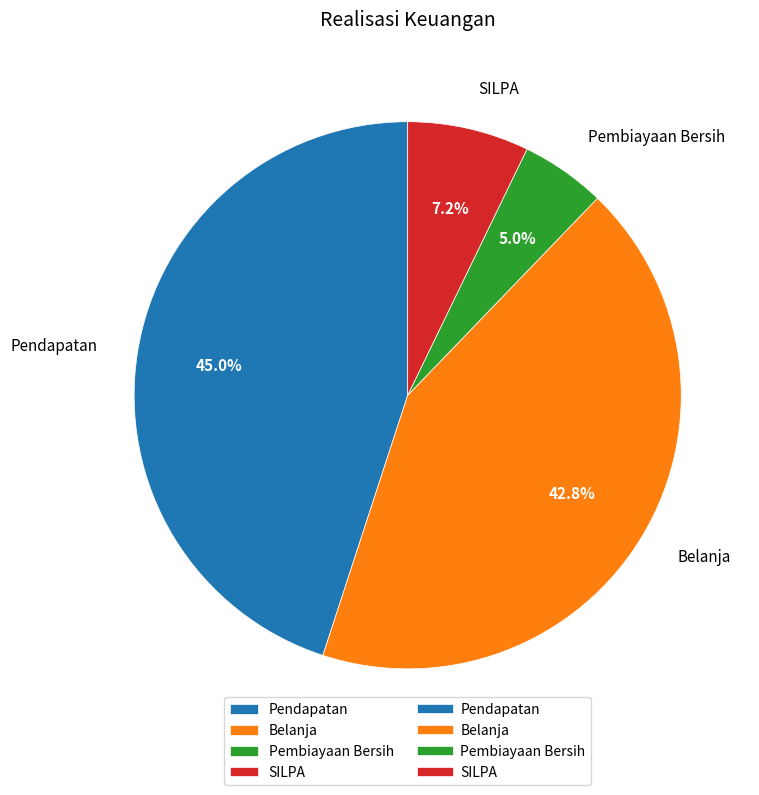

What portion of the pie excludes Pendapatan?

55.0%